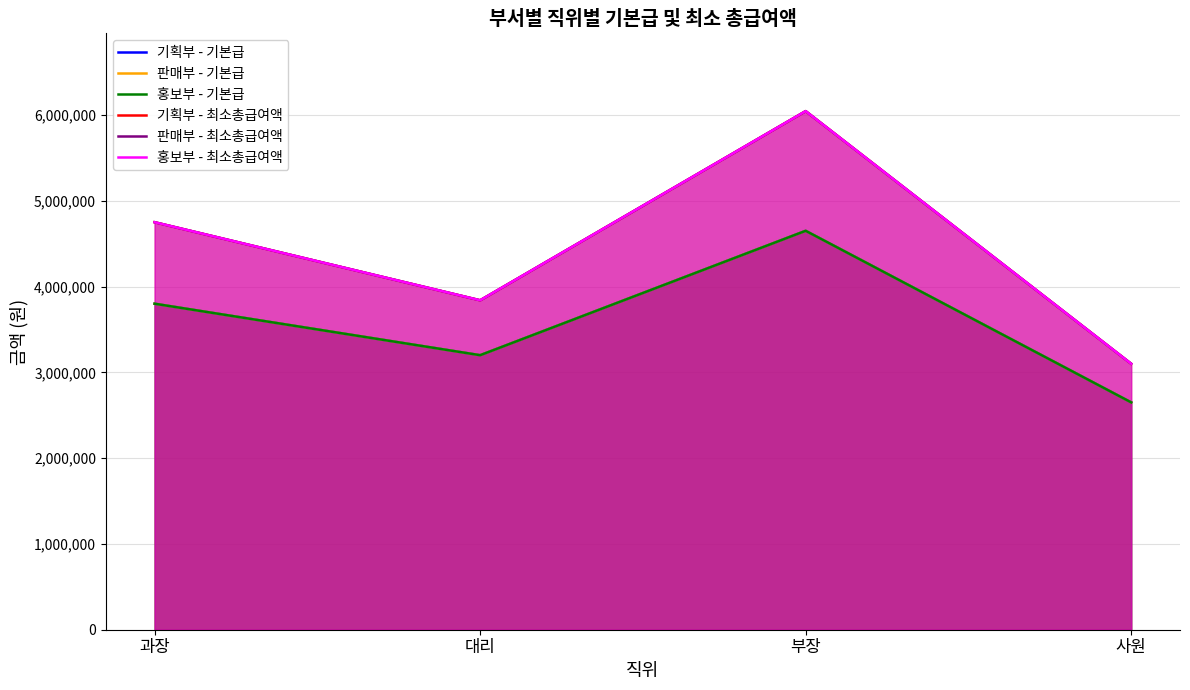

How many data points does each series have?

4